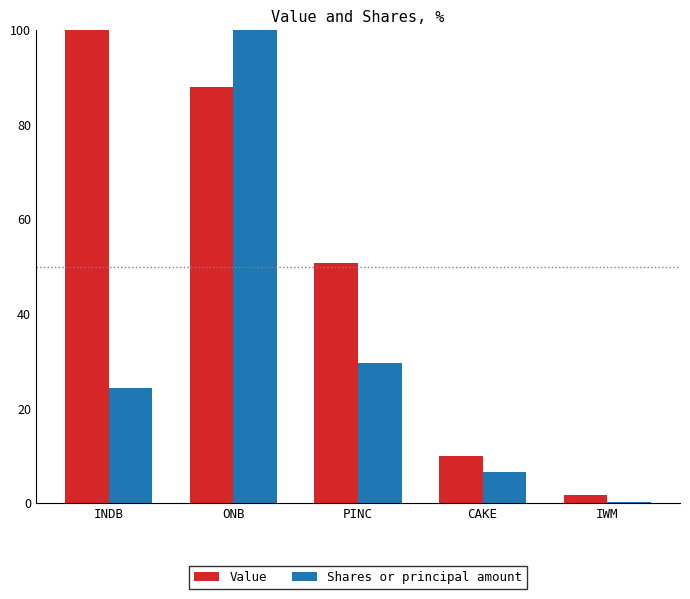

What is the total value across all series at INDB?

124.2